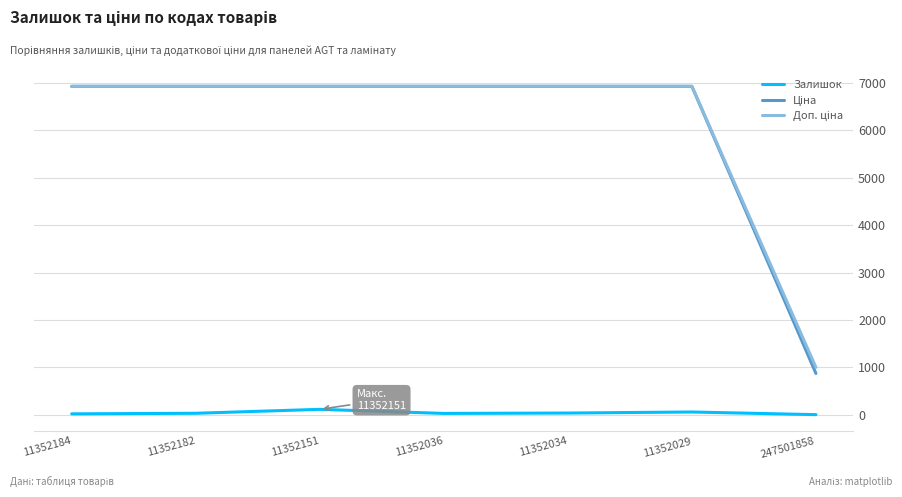

Is this an area chart (filled region under the line)?

No